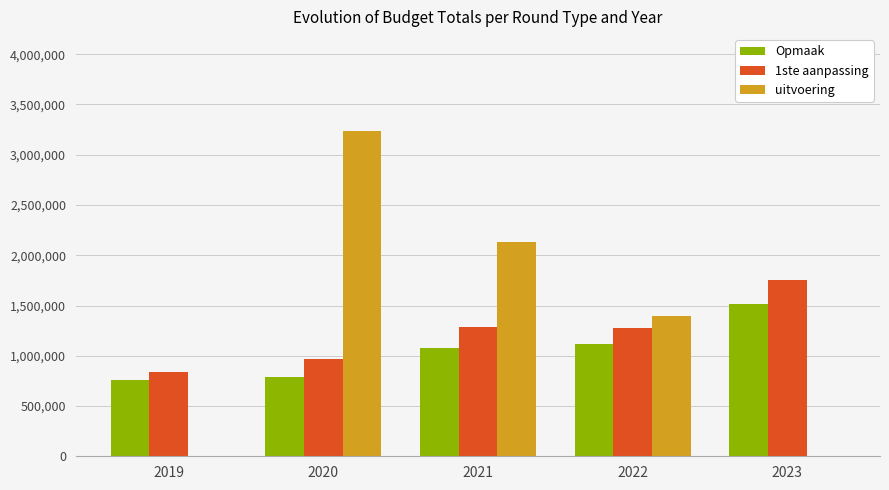

Is the value of Opmaak at 2023 greater than the value of 1ste aanpassing at 2022?

Yes